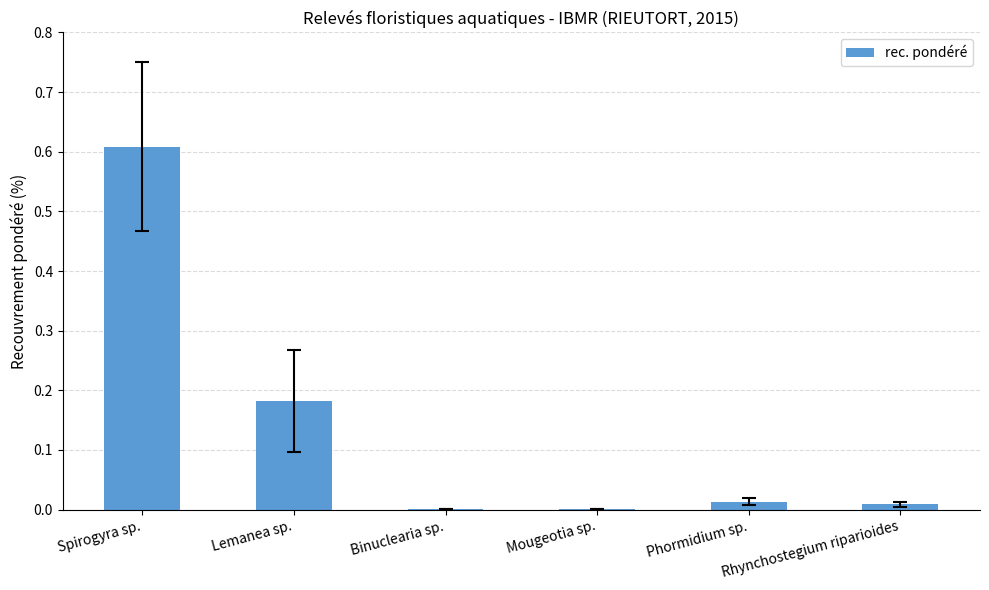

Which category has the highest value across all series?

Spirogyra sp.